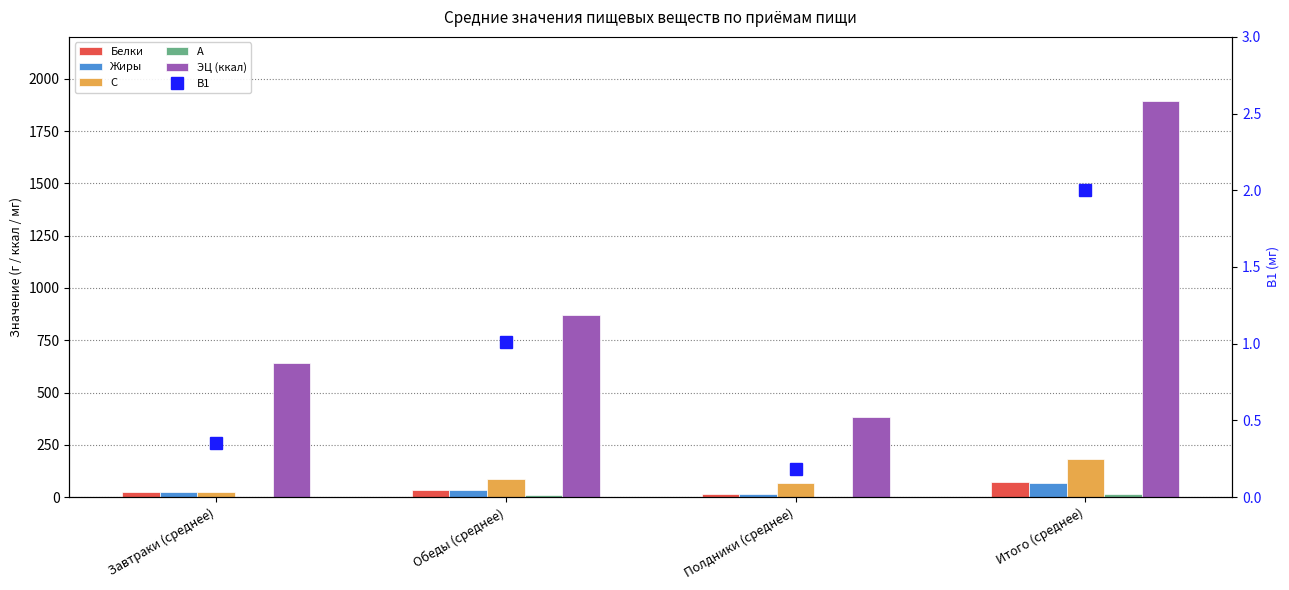

True or false: C has a value of 14.3 at Завтраки (среднее).

False